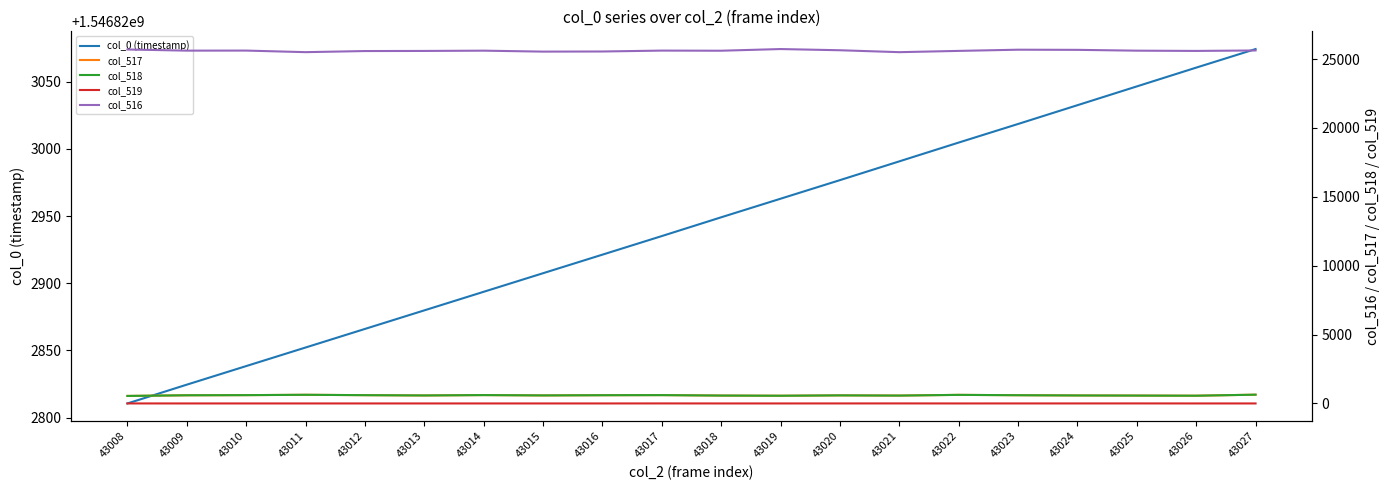

Reading right to left, list all the values displayed in this chart.

col_0 (timestamp): 1546823074.3	1546823060.5	1546823046.5	1546823032.5	1546823018.6	1546823004.7	1546822990.7	1546822976.8	1546822962.9	1546822949.1	1546822935.1	1546822921.3	1546822907.5	1546822893.6	1546822879.8	1546822866.0	1546822852.2	1546822838.3	1546822824.5	1546822810.5
col_517: 637.0	562.0	573.0	581.0	598.0	623.0	573.0	587.0	560.0	573.0	606.0	598.0	583.0	607.0	580.0	601.0	629.0	603.0	593.0	546.0
col_518: 637.0	562.0	571.0	580.0	597.0	623.0	571.0	586.0	560.0	573.0	604.0	598.0	583.0	607.0	580.0	601.0	629.0	603.0	593.0	545.0
col_519: 0.0	0.0	2.0	1.0	1.0	0.0	2.0	1.0	0.0	0.0	2.0	0.0	0.0	0.0	0.0	0.0	0.0	0.0	0.0	1.0
col_516: 25627.0	25594.0	25613.0	25672.0	25683.0	25596.0	25504.0	25643.0	25730.0	25609.0	25618.0	25553.0	25544.0	25613.0	25593.0	25585.0	25505.0	25619.0	25615.0	25699.0